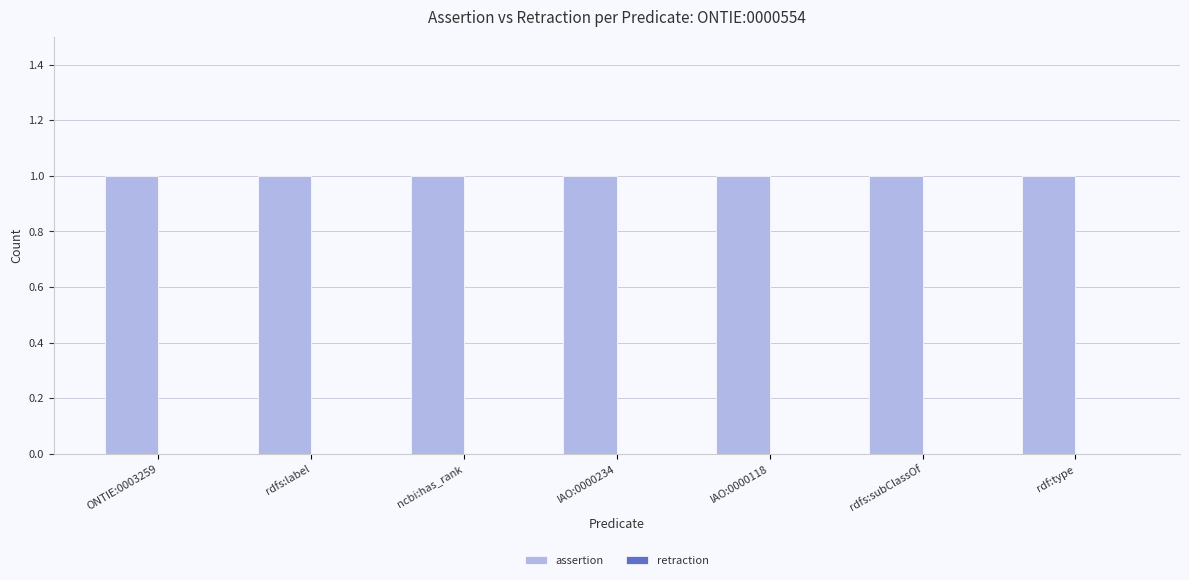

Which category has the highest value across all series?

ONTIE:0003259